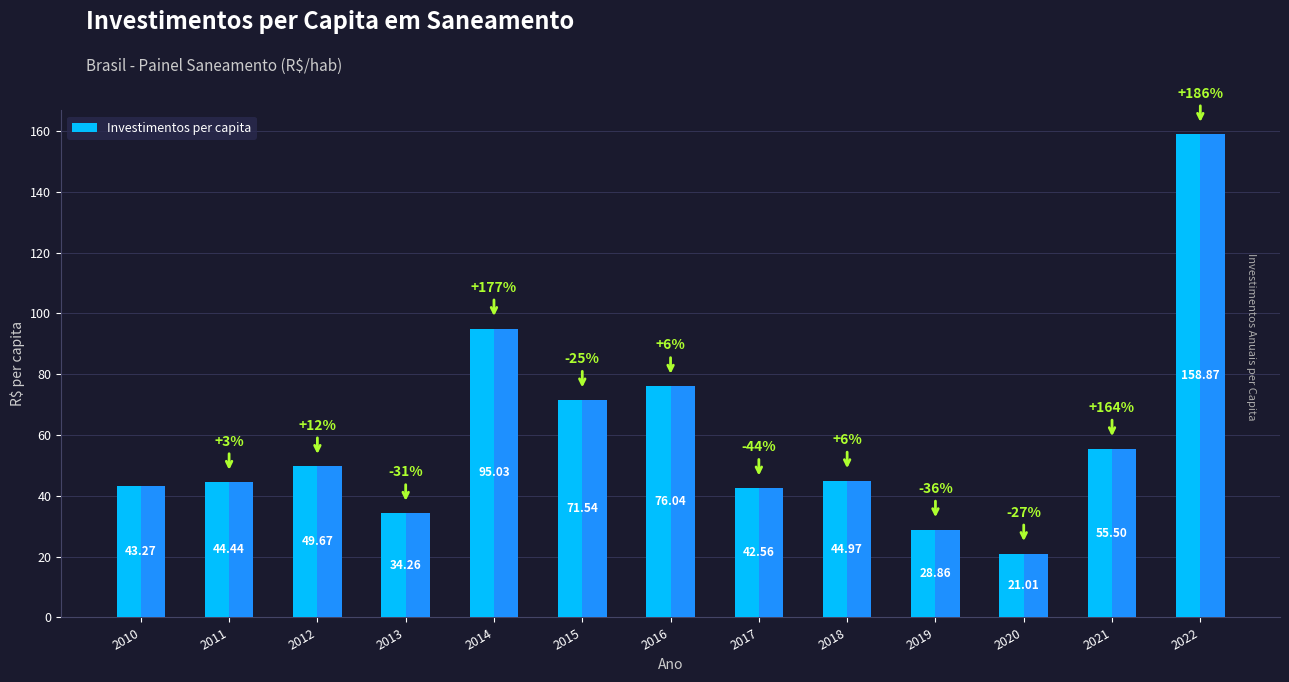

What is the change in value from 2010 to 2011?

+1.2